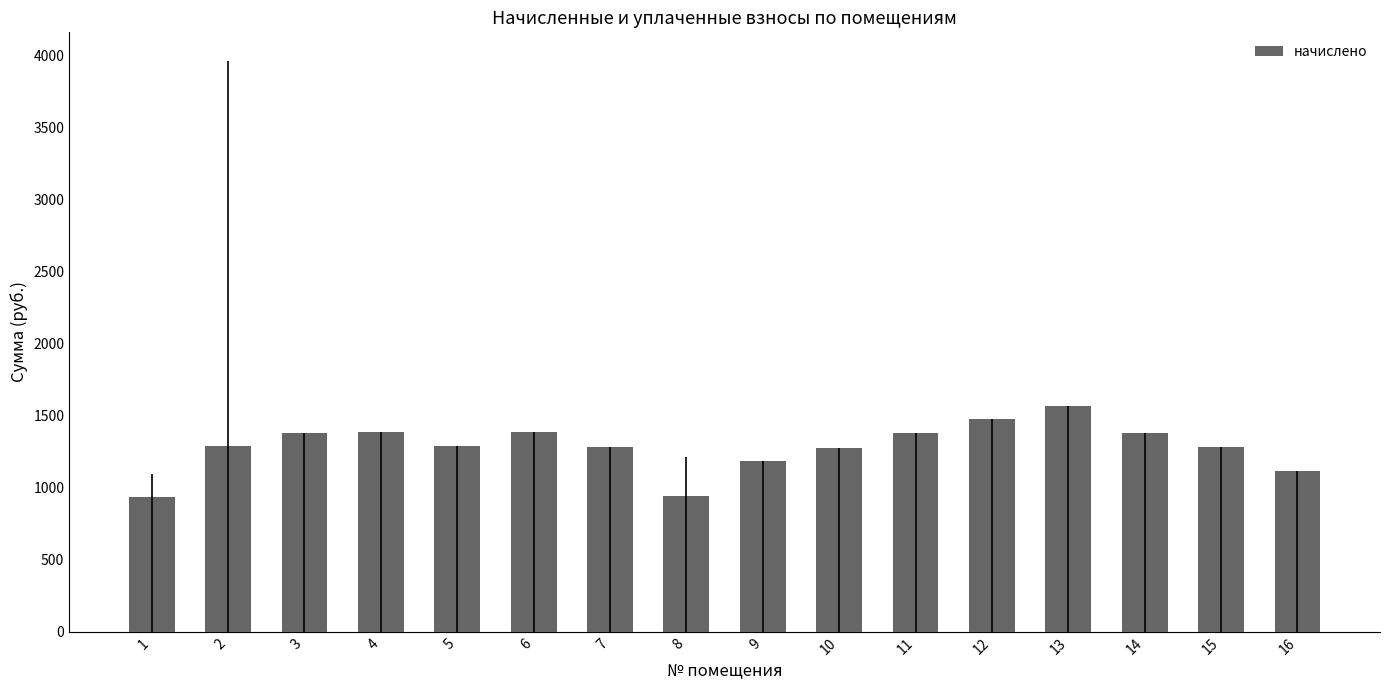

What is the maximum value shown in the chart?

1570.9